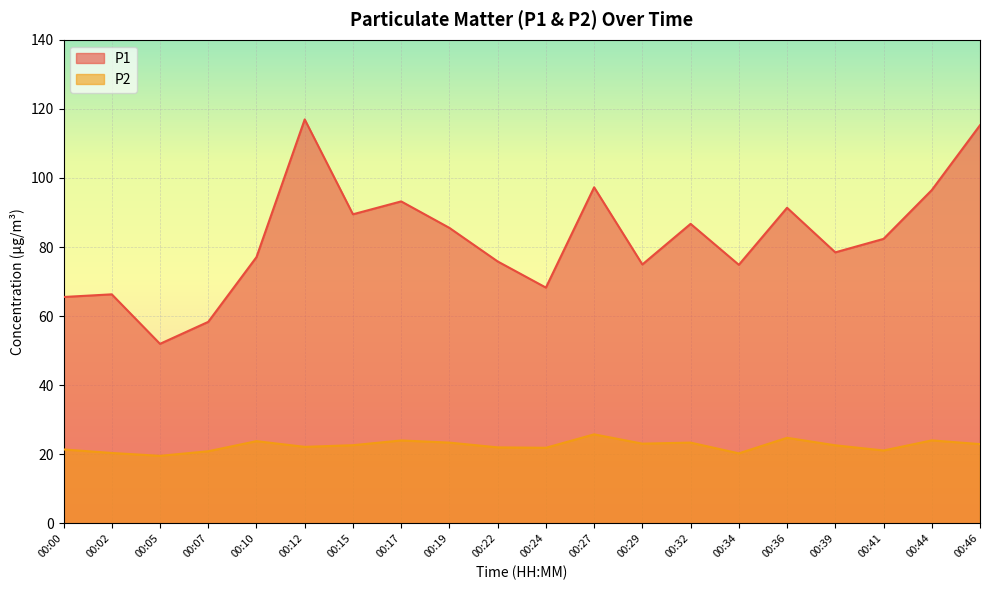

What is the sum of all P2 values?

450.0